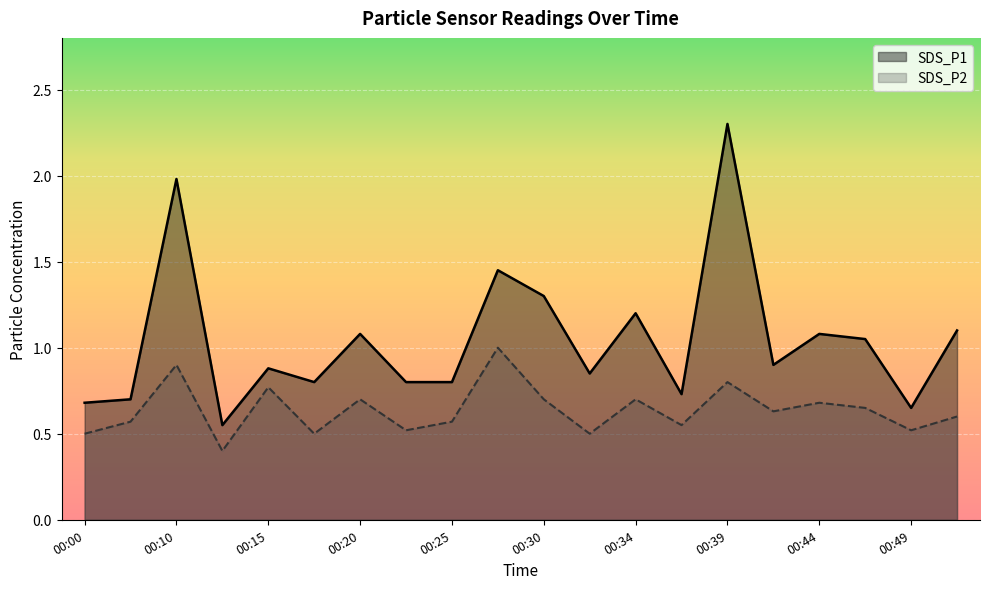

True or false: SDS_P1 has a value of 1.1 at 00:52.

True